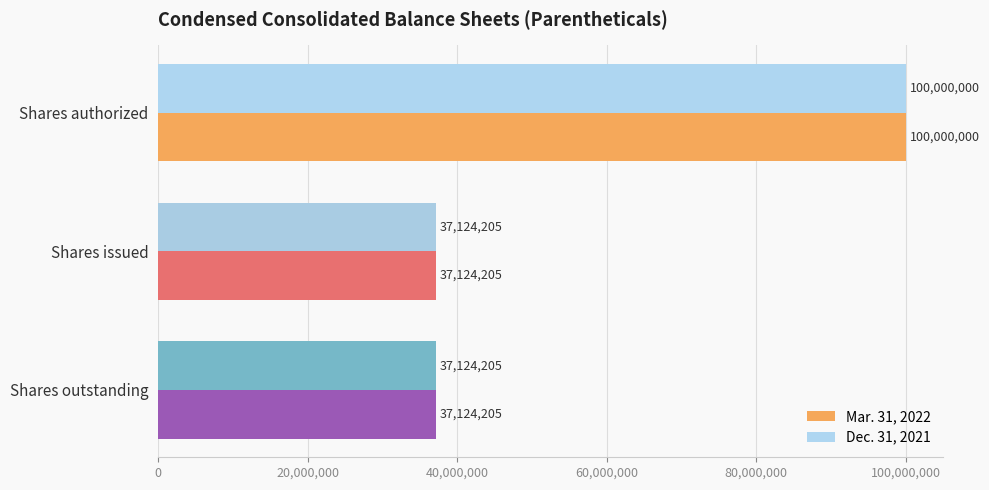

At which category is the sum across all series the highest?

Shares authorized